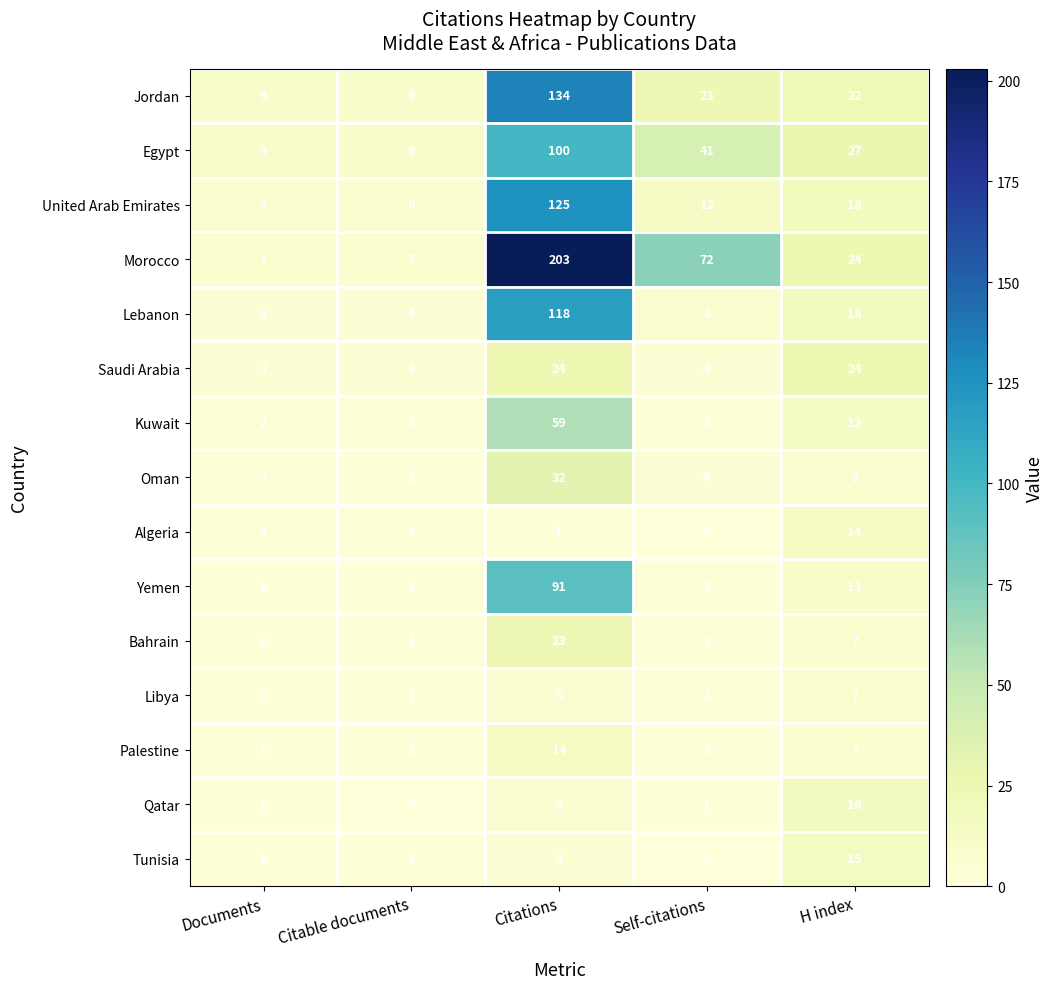

True or false: Oman has a value of 13 at H index.

False